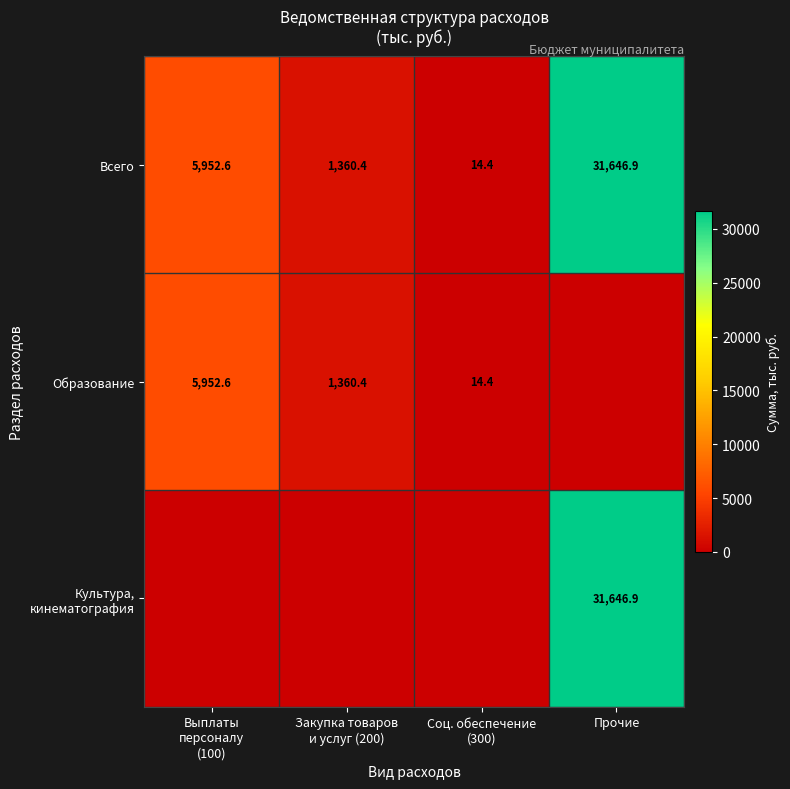

What is the sum of all Всего values?

38974.3